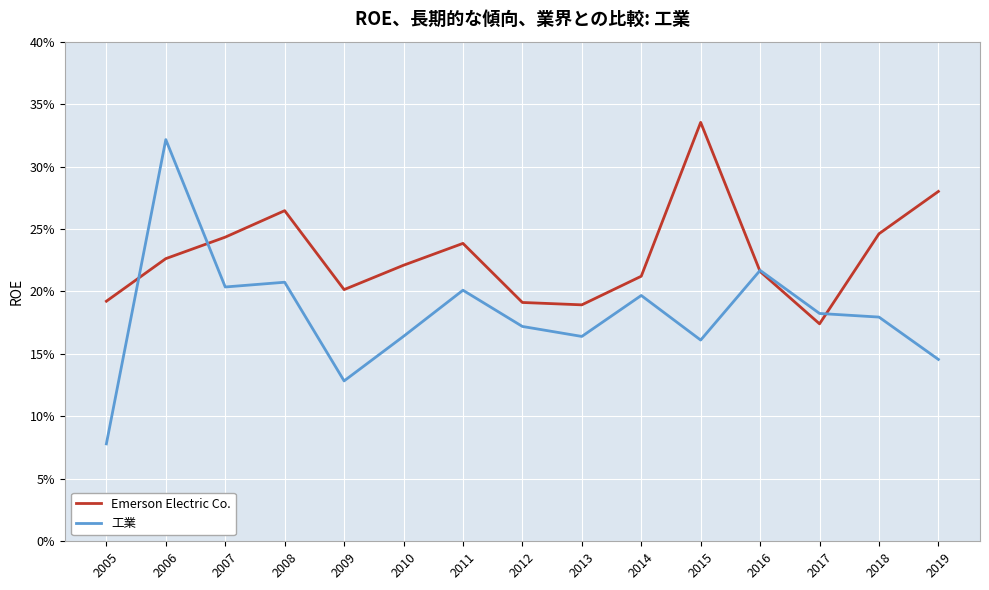

Reading left to right, extract all data points from this chart.

Emerson Electric Co.: 0.2	0.2	0.2	0.3	0.2	0.2	0.2	0.2	0.2	0.2	0.3	0.2	0.2	0.2	0.3
工業: 0.1	0.3	0.2	0.2	0.1	0.2	0.2	0.2	0.2	0.2	0.2	0.2	0.2	0.2	0.1